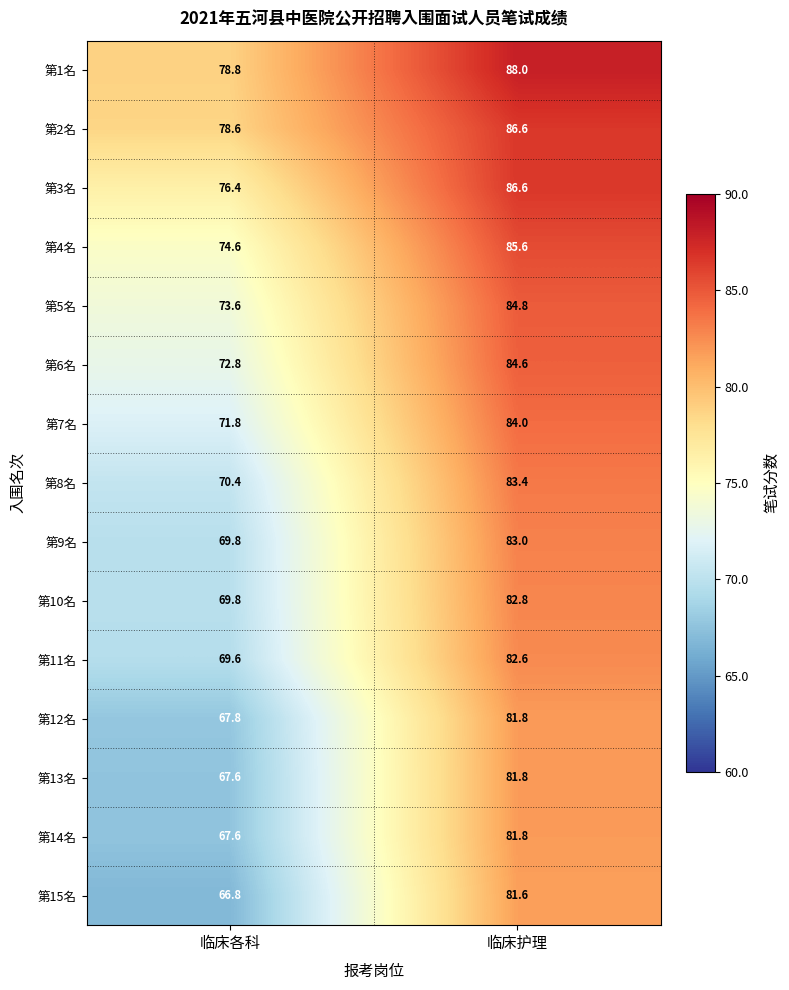

At which category is the sum across all series the highest?

临床护理